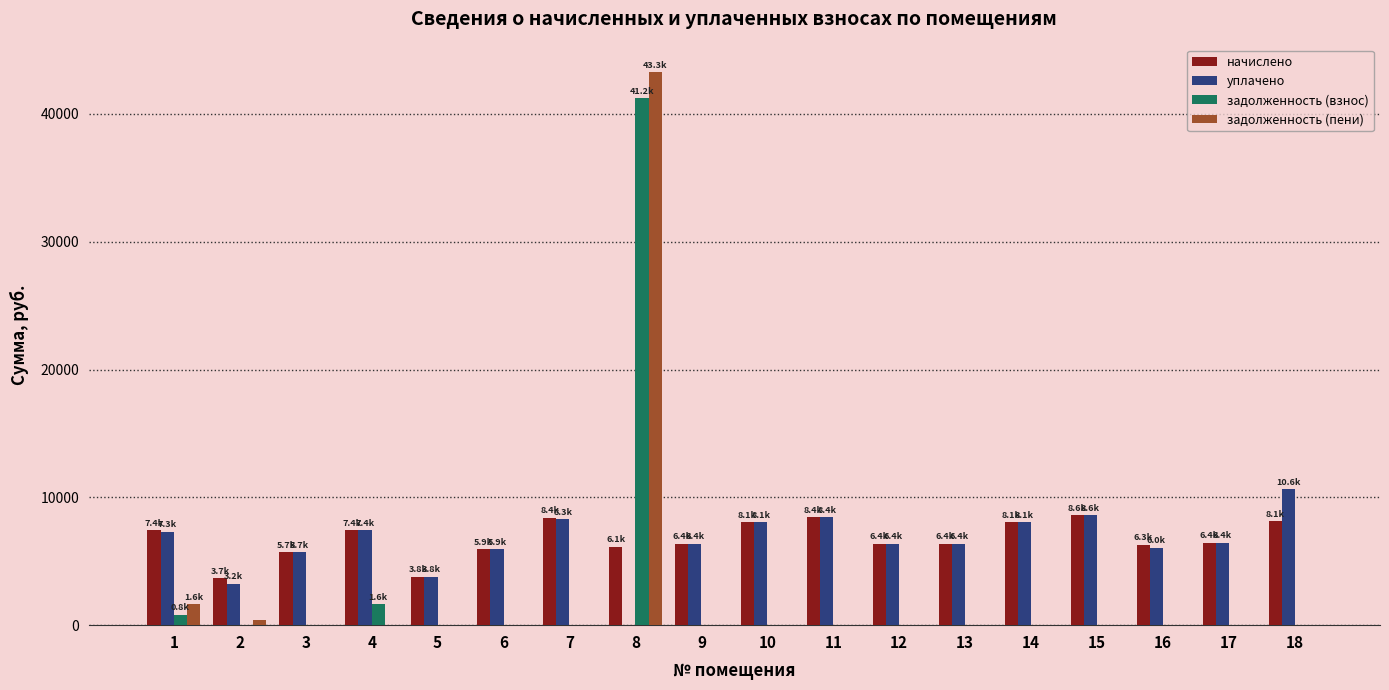

How many values in the уплачено series exceed 6428?

9